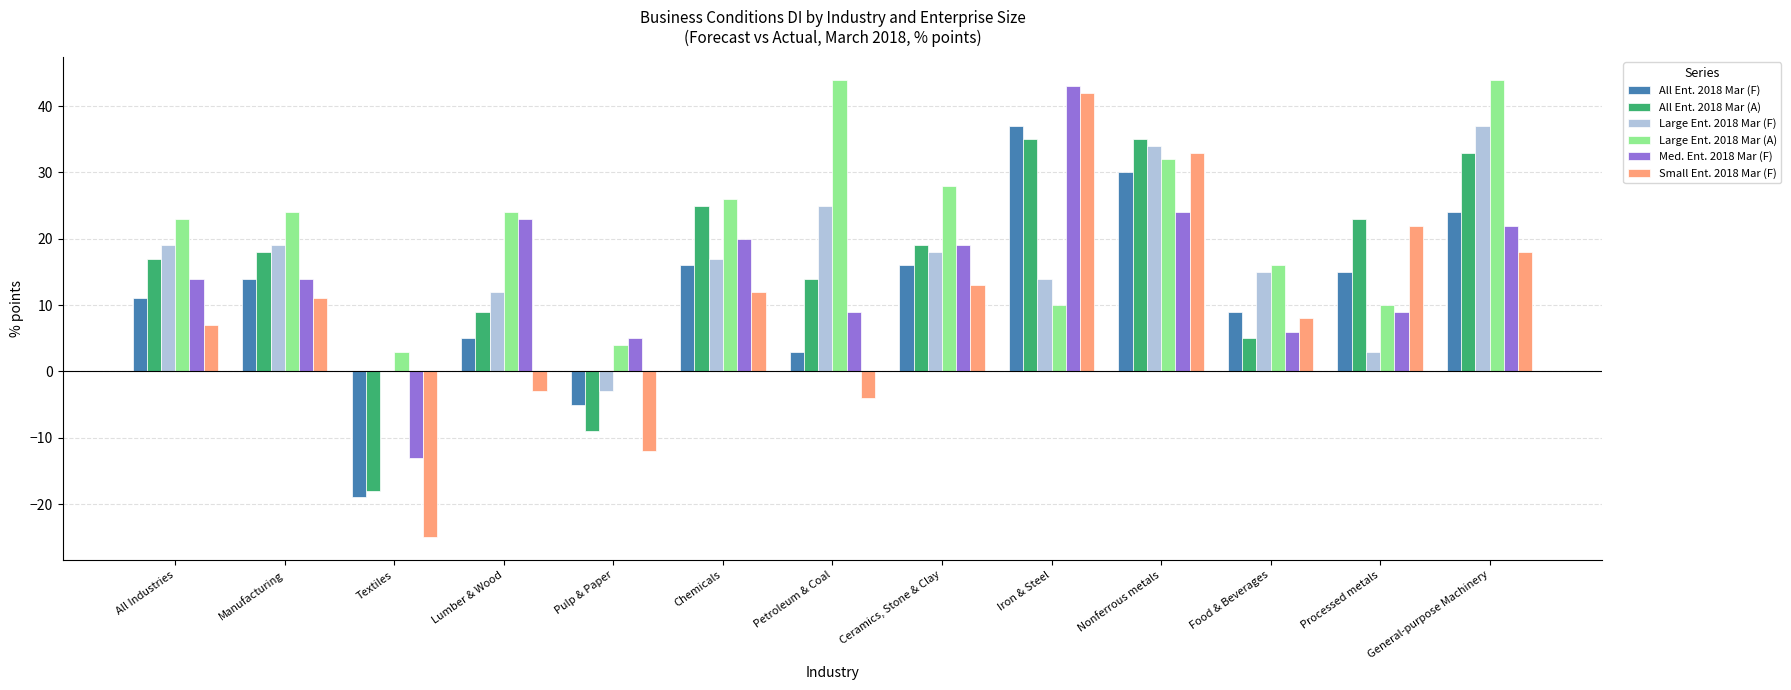

What is the total value across all series at Nonferrous metals?

188